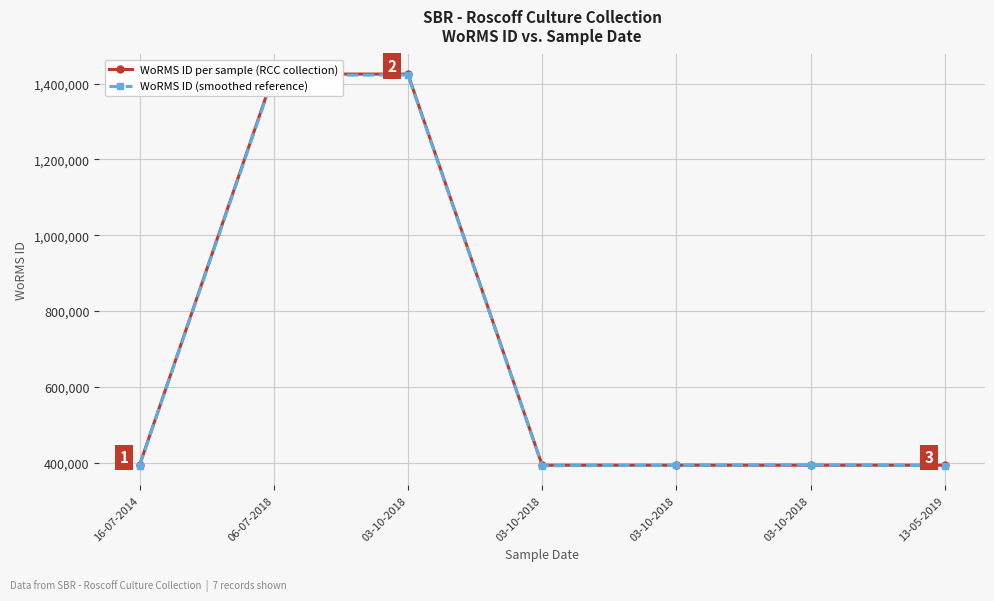

What are all the series names shown in the legend?

WoRMS ID per sample (RCC collection), WoRMS ID (smoothed reference)